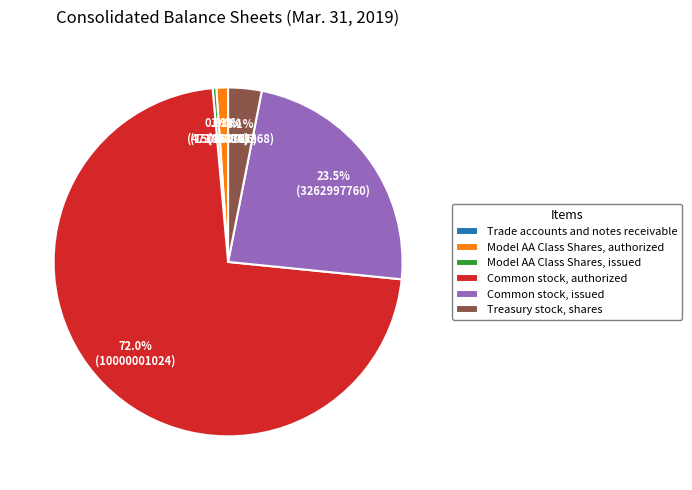

What is the largest slice in the pie chart?

Common stock, authorized